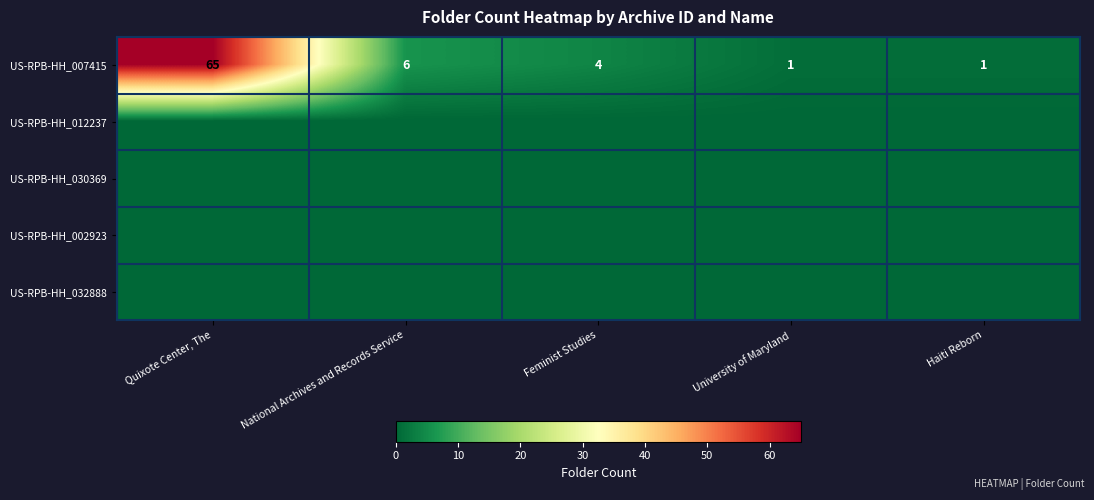

What is the sum of all US-RPB-HH_007415 values?

77